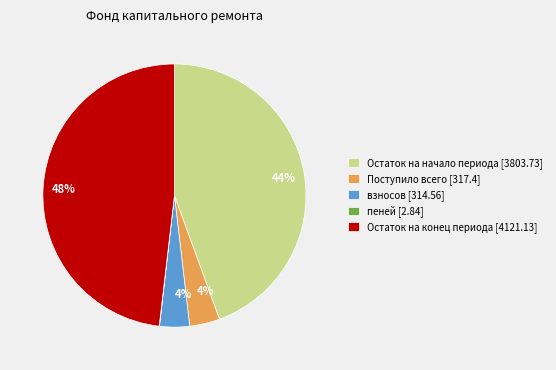

Does any single category account for the majority?

No